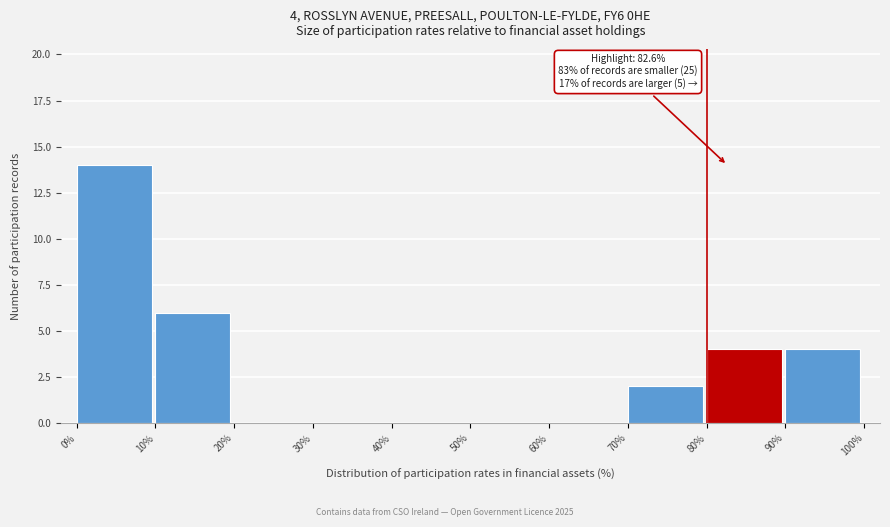

Over which range of the x-axis is the bar tallest?

0% to 10%